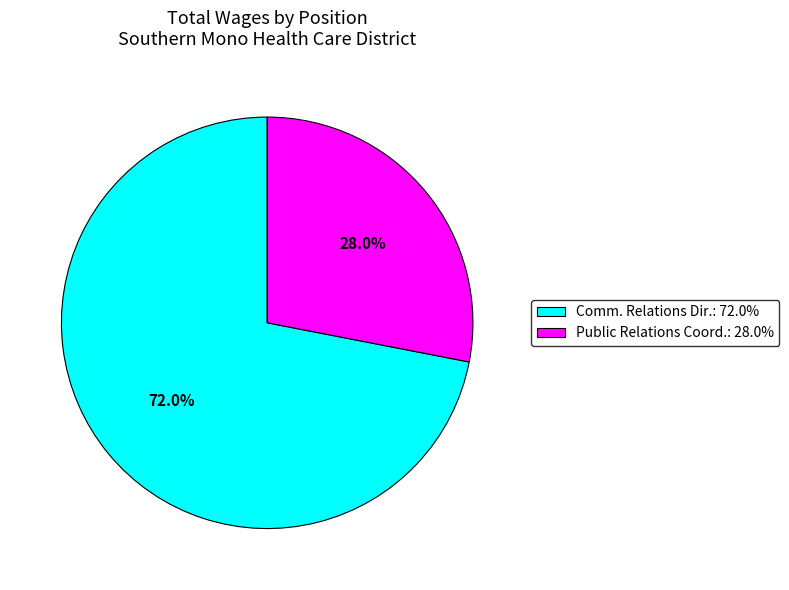

Is there any slice that represents more than half of the pie?

Yes